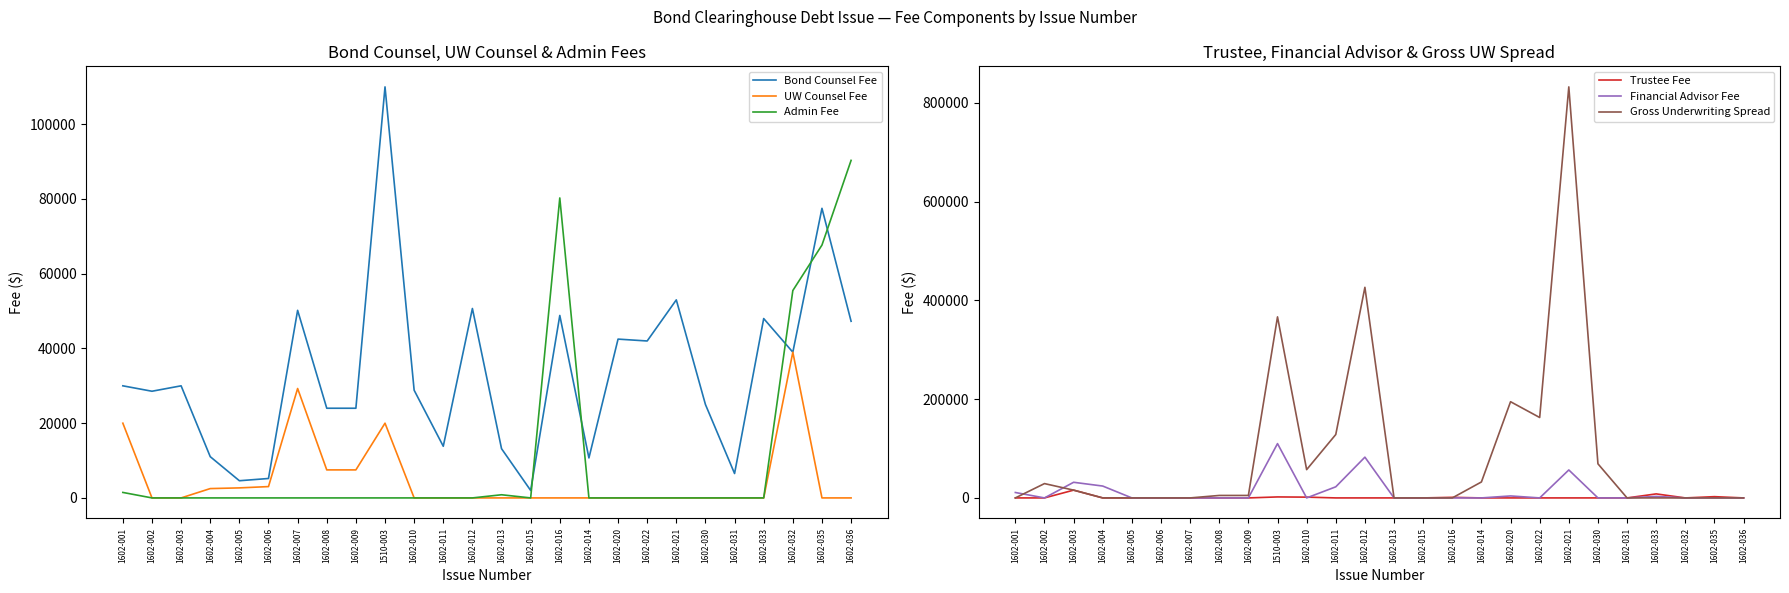

How many data points does each series have?

26